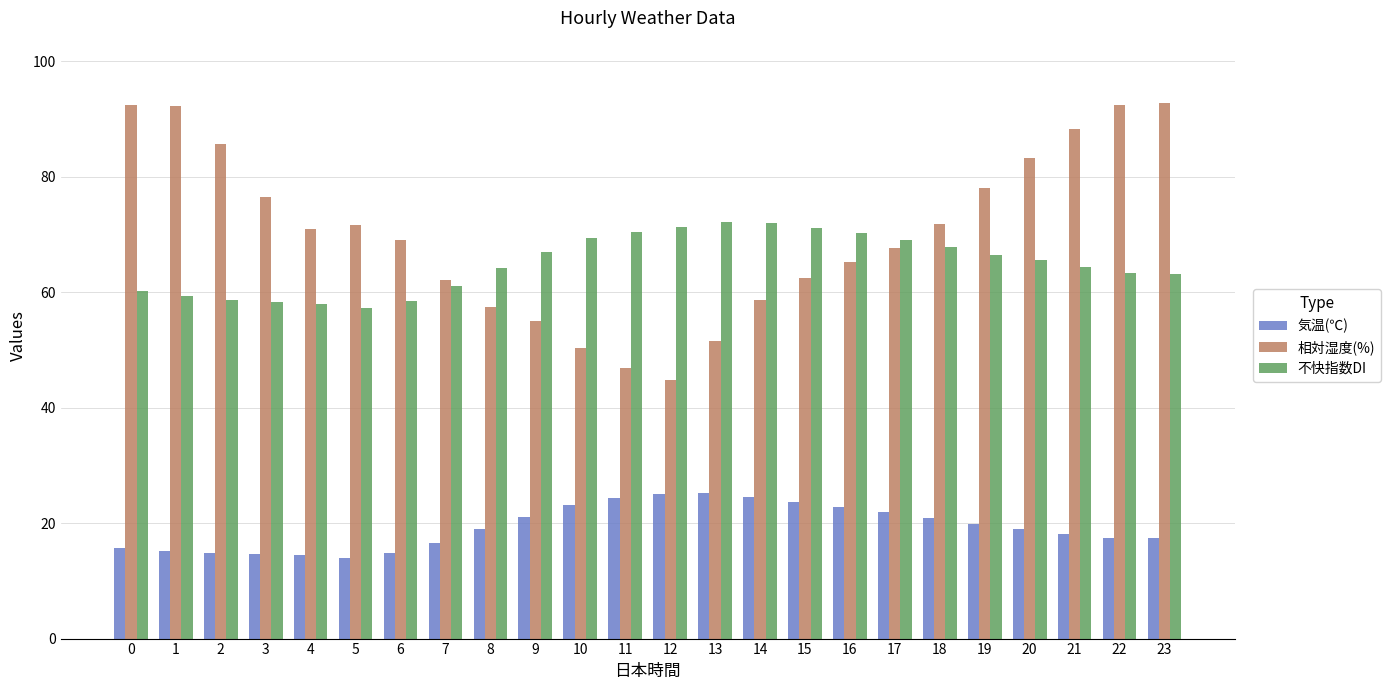

What is the difference between the highest and lowest values at 19?

58.3